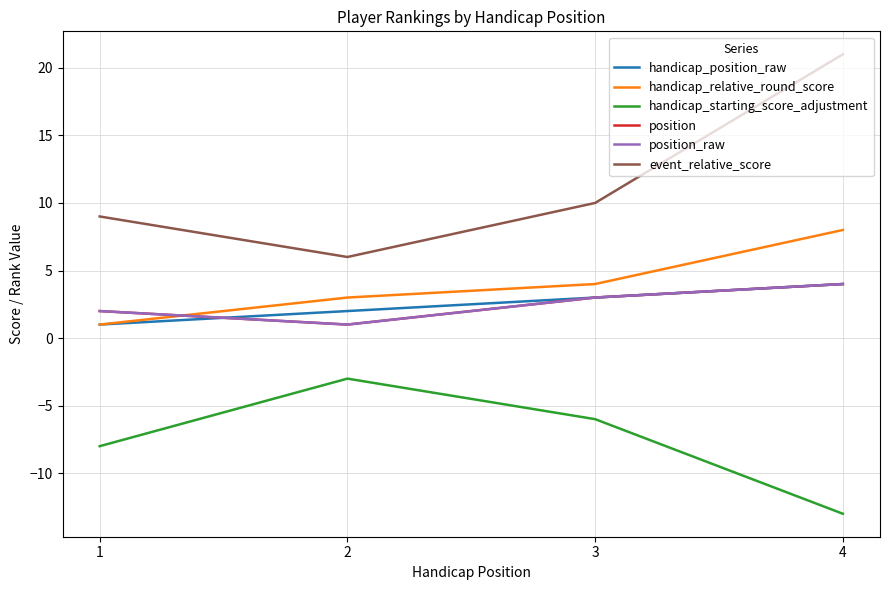

What is the difference between the second highest and second lowest values in the event_relative_score series?

1